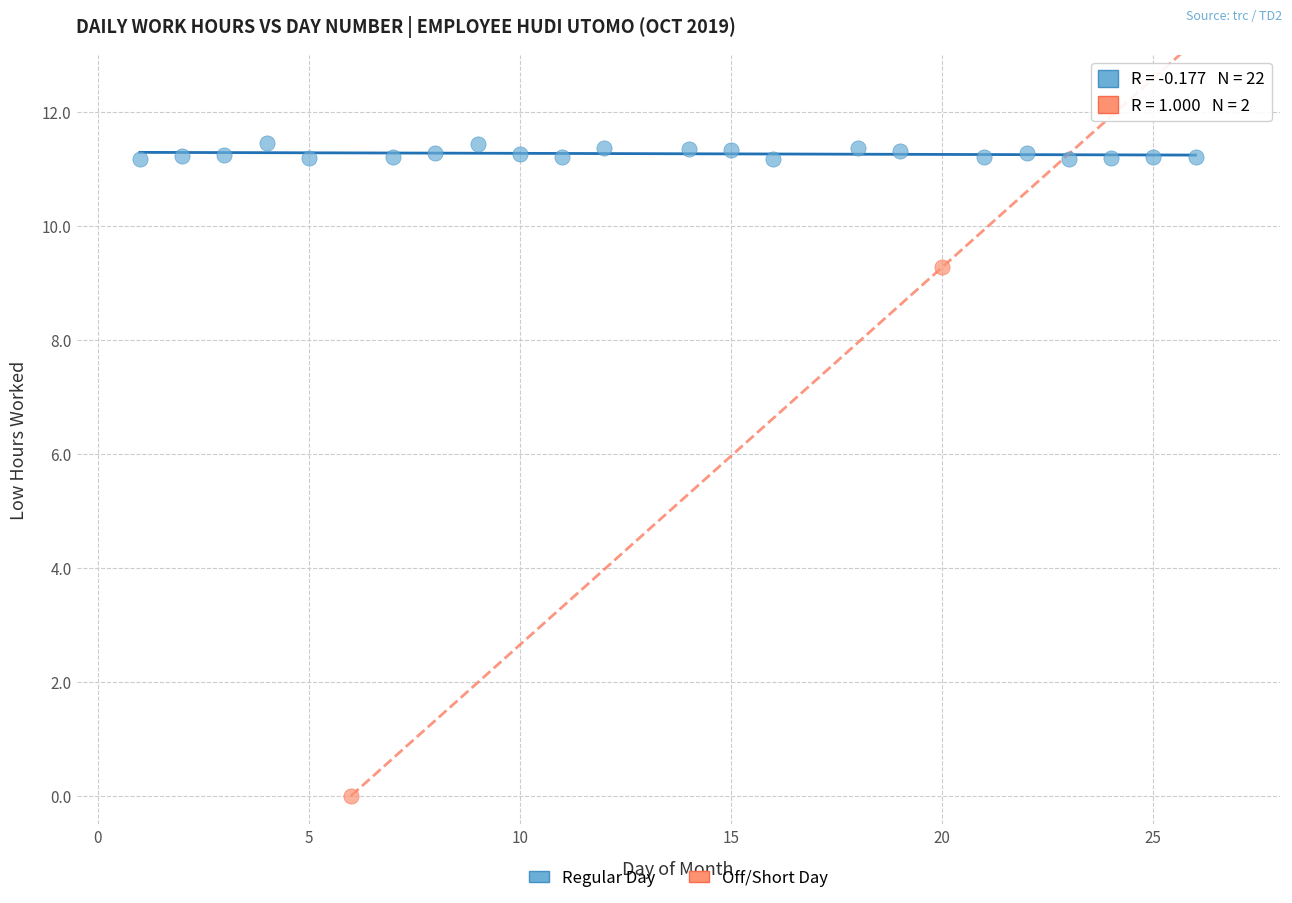

What are all the series names shown in the legend?

Regular Day, Off/Short Day